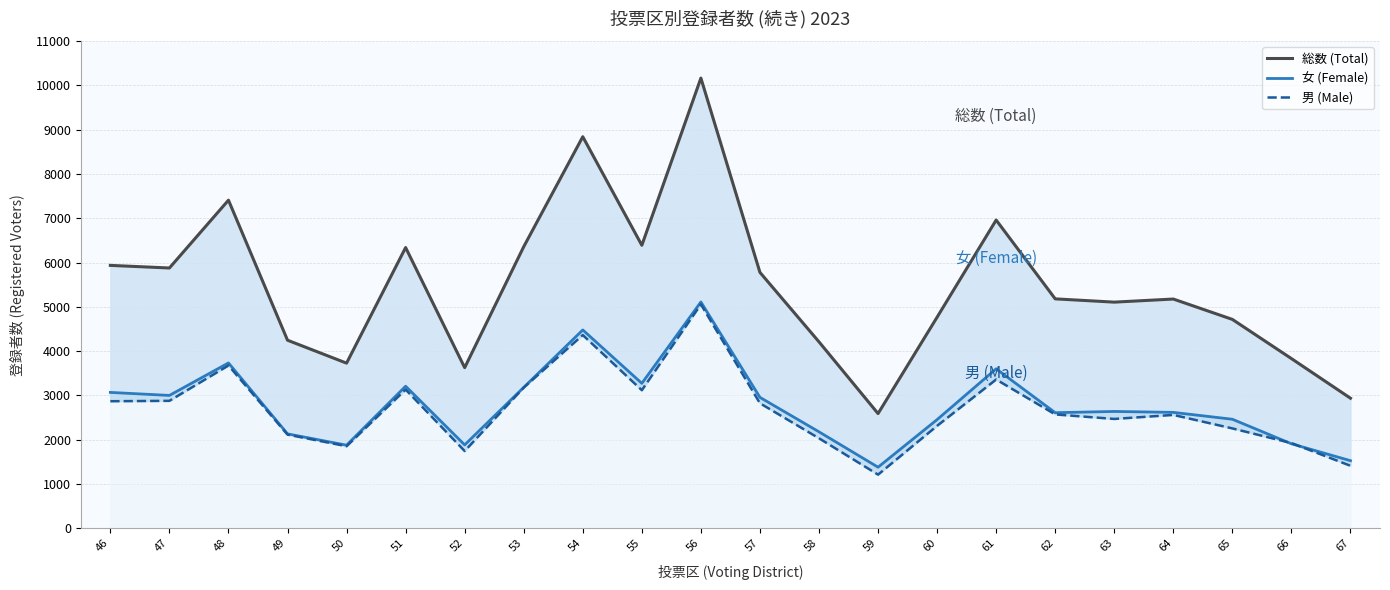

True or false: 総数 (Total) and 女 (Female) cross at least once.

False